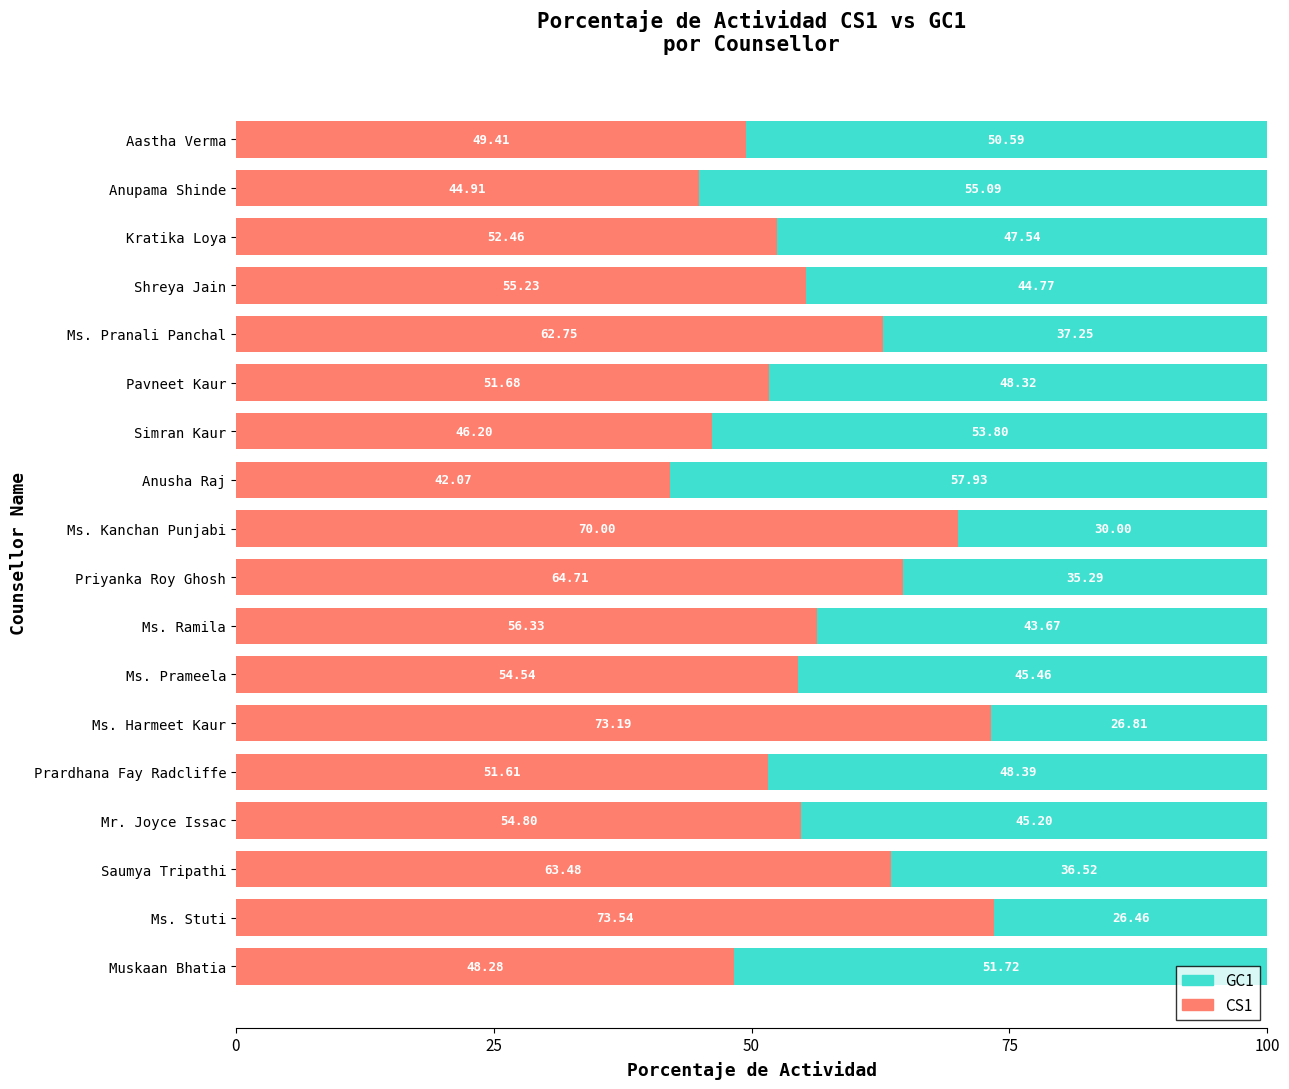

At which label does CS1 reach its peak?

Ms. Stuti